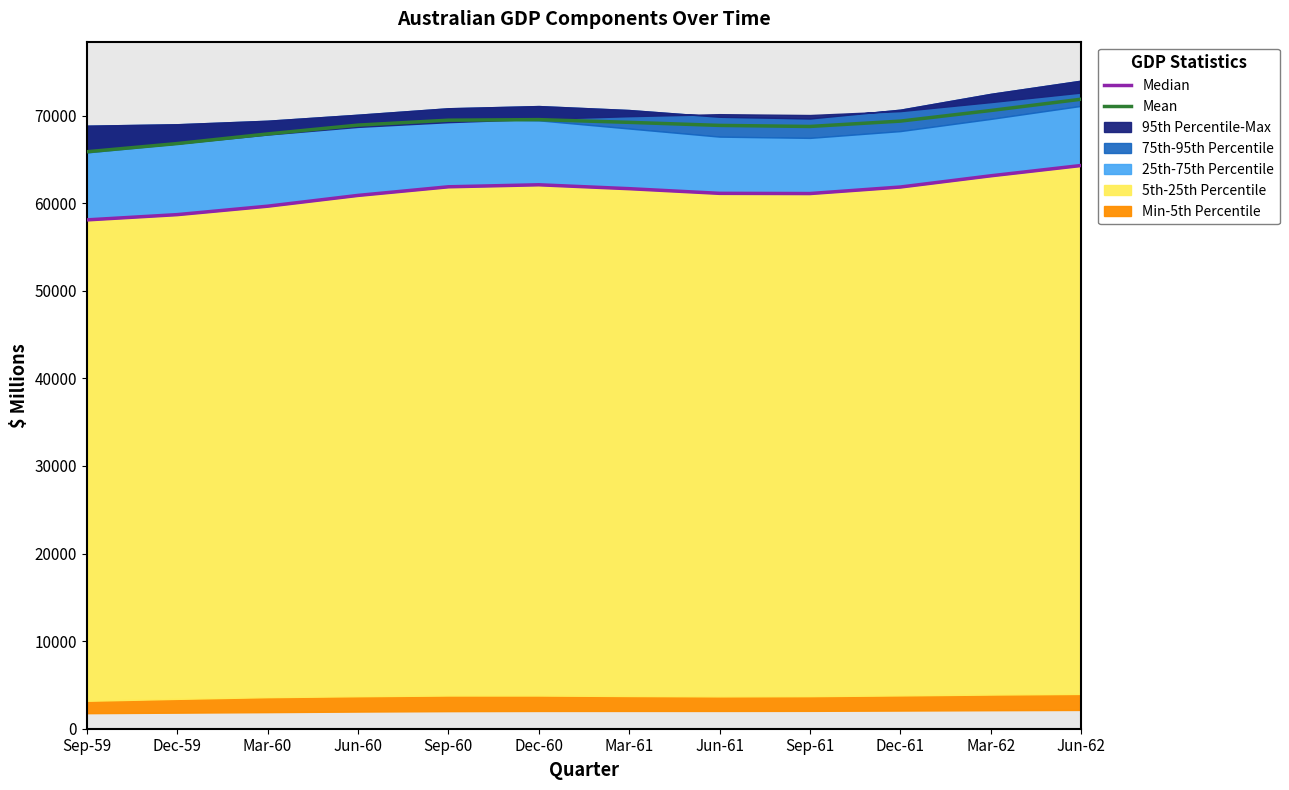

How many data points in Mean are above 69228?

6